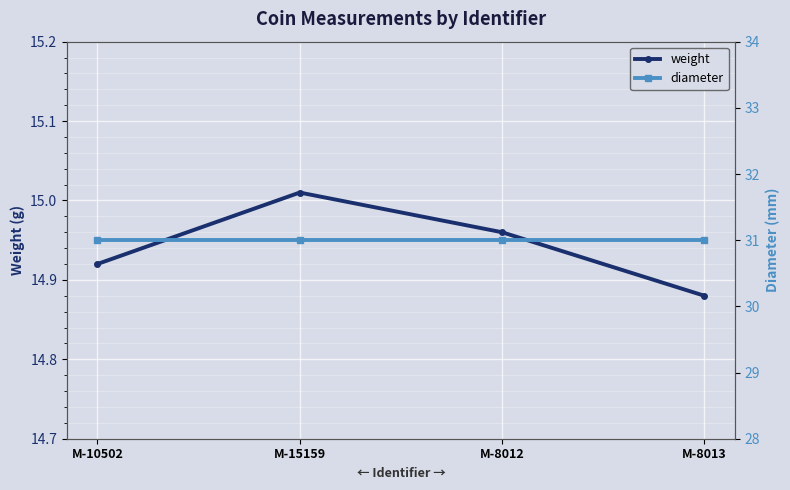

What is the sum of the diameter values at M-8013 and M-10502?

62.0